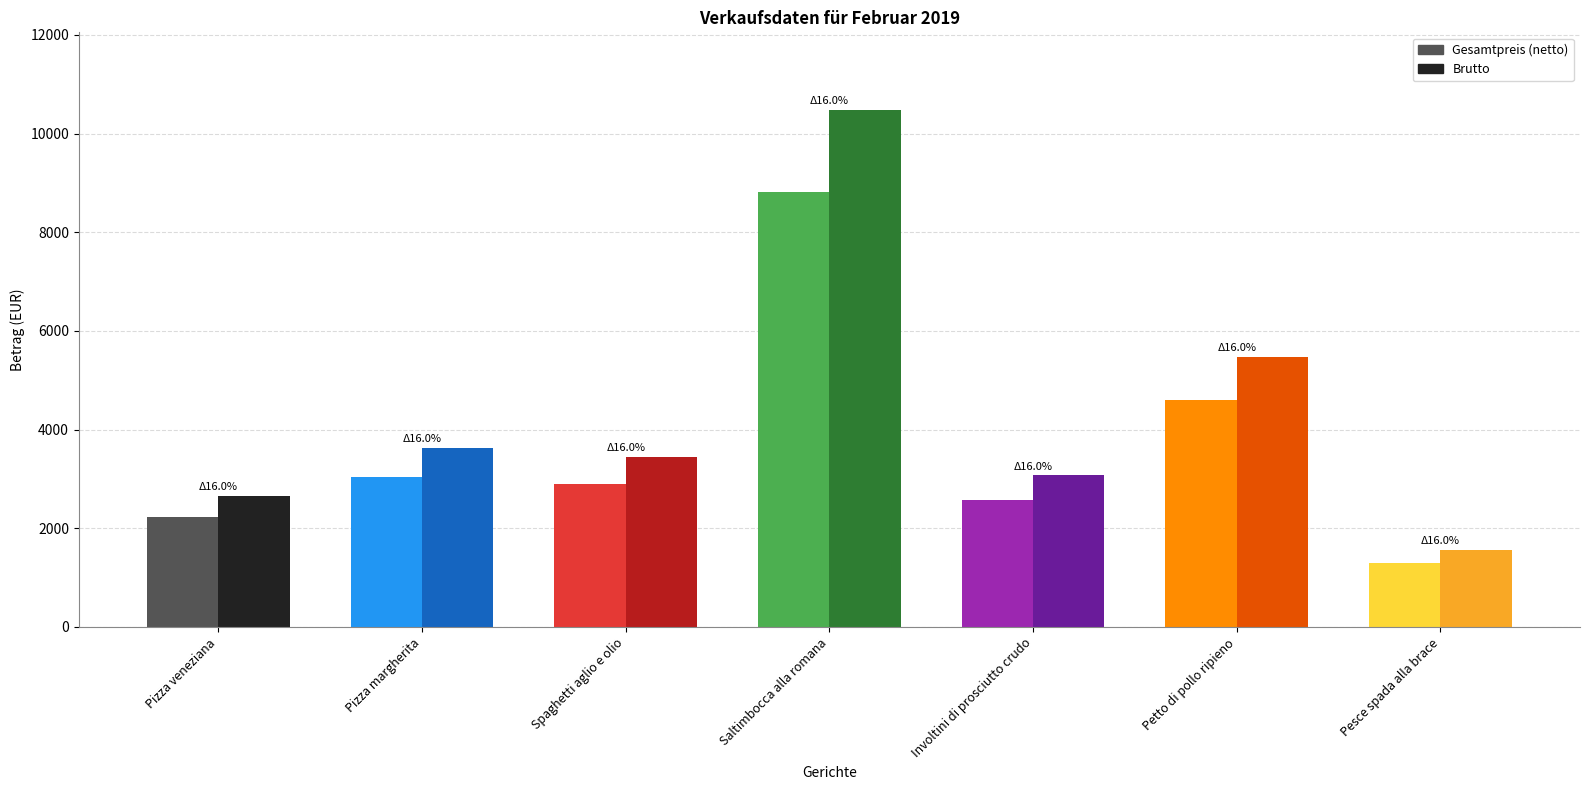

How many categories are shown in the chart?

7